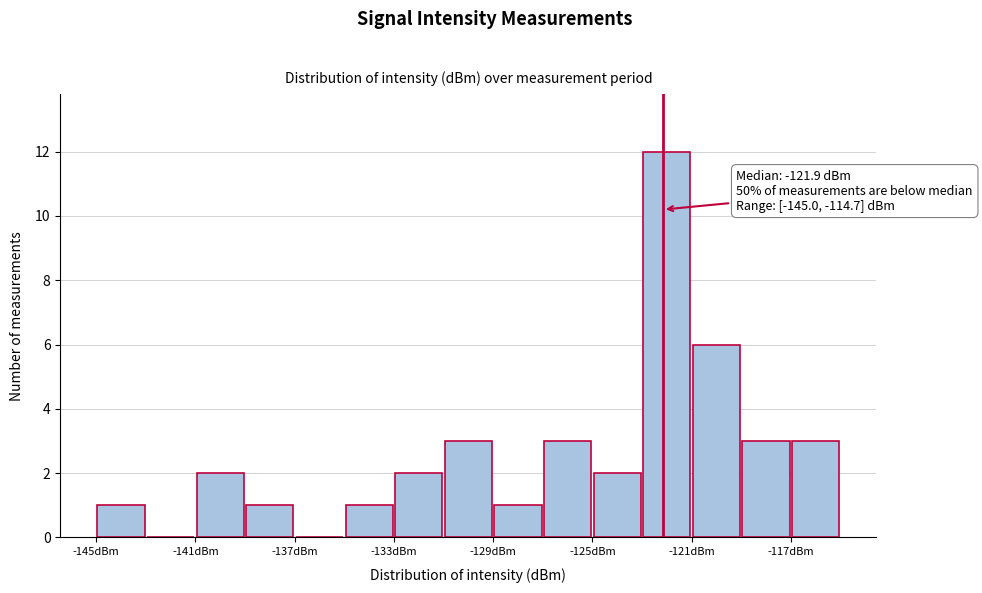

Which range on the x-axis has the tallest bar?

-123.0 to -120.5